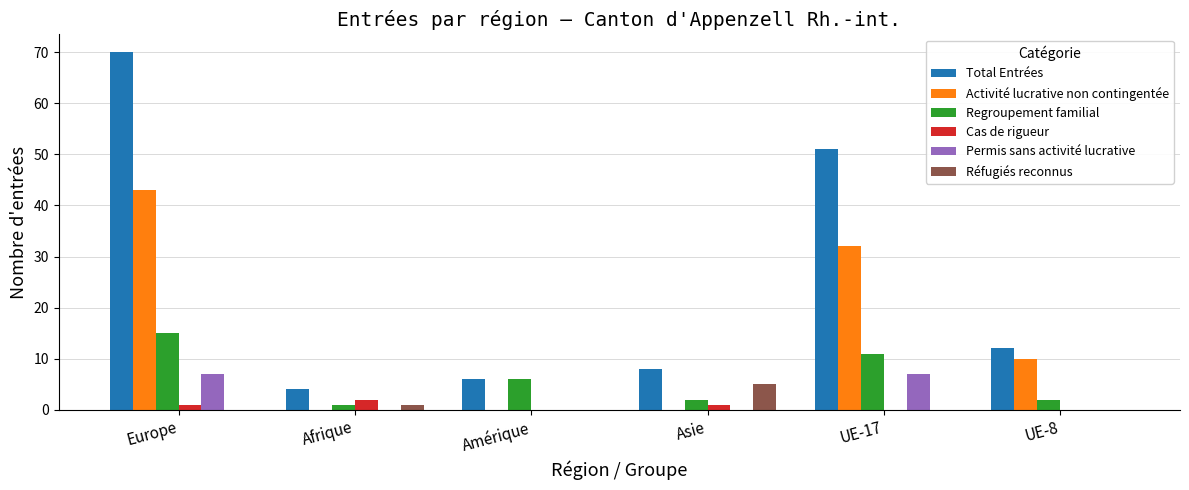

Reading right to left, what are all the values shown in this chart?

Total Entrées: UE-8=12	UE-17=51	Asie=8	Amérique=6	Afrique=4	Europe=70
Activité lucrative non contingentée: UE-8=10	UE-17=32	Asie=0	Amérique=0	Afrique=0	Europe=43
Regroupement familial: UE-8=2	UE-17=11	Asie=2	Amérique=6	Afrique=1	Europe=15
Cas de rigueur: UE-8=0	UE-17=0	Asie=1	Amérique=0	Afrique=2	Europe=1
Permis sans activité lucrative: UE-8=0	UE-17=7	Asie=0	Amérique=0	Afrique=0	Europe=7
Réfugiés reconnus: UE-8=0	UE-17=0	Asie=5	Amérique=0	Afrique=1	Europe=0